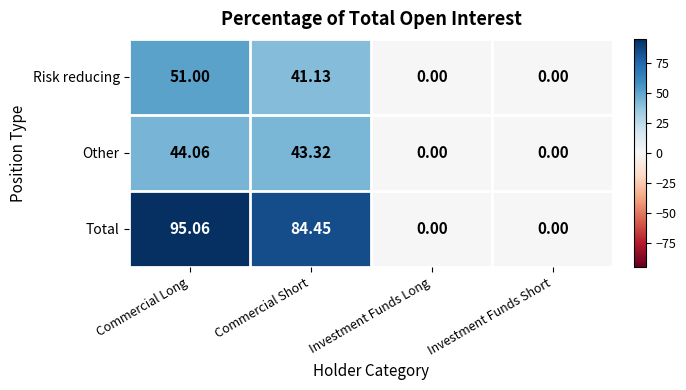

At which label is Other closest to 22?

Commercial Short